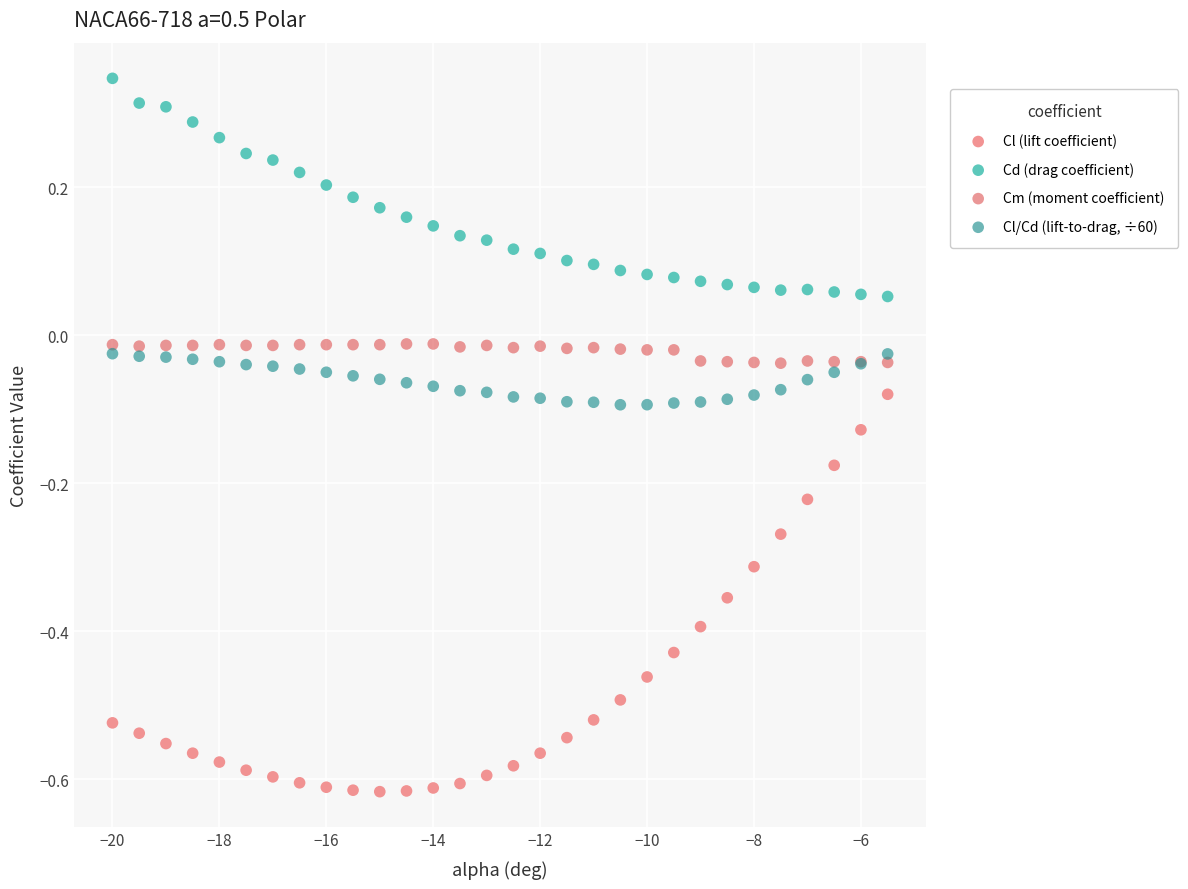

Which series has the widest spread of Y values?

Cl (lift coefficient)